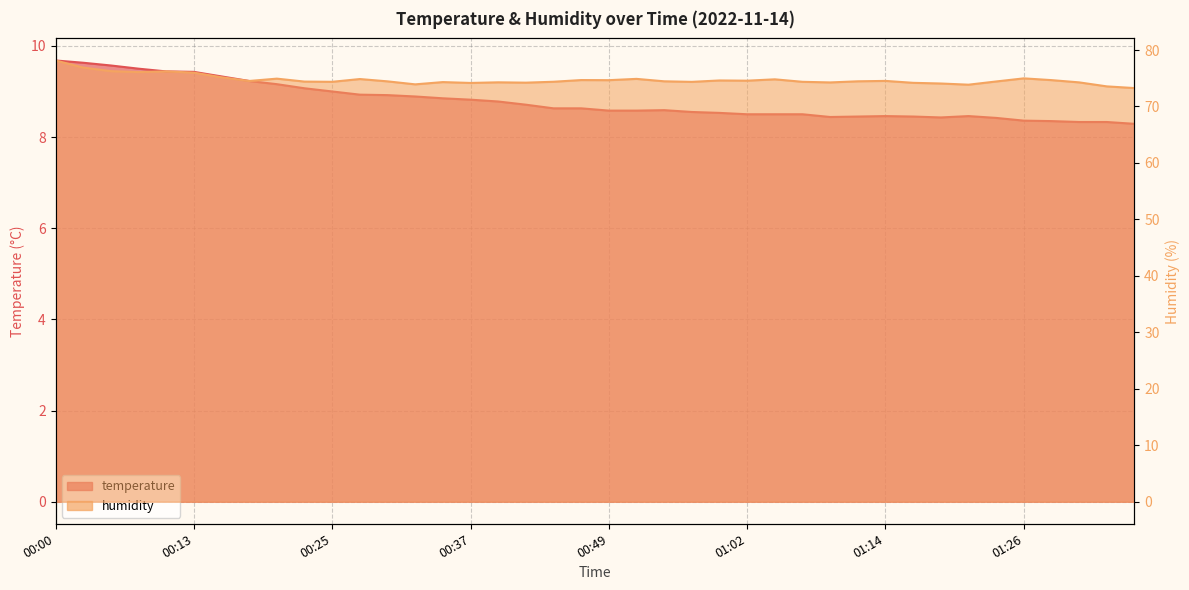

Between 00:20 and 00:59, which series saw the biggest shift?

temperature